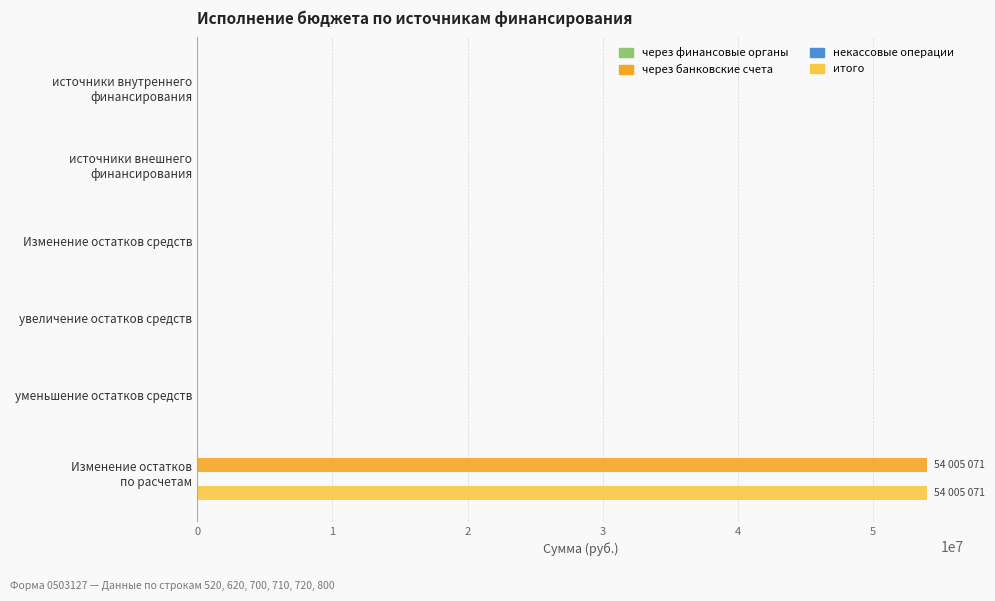

What is the sum of all итого values?

54005070.8